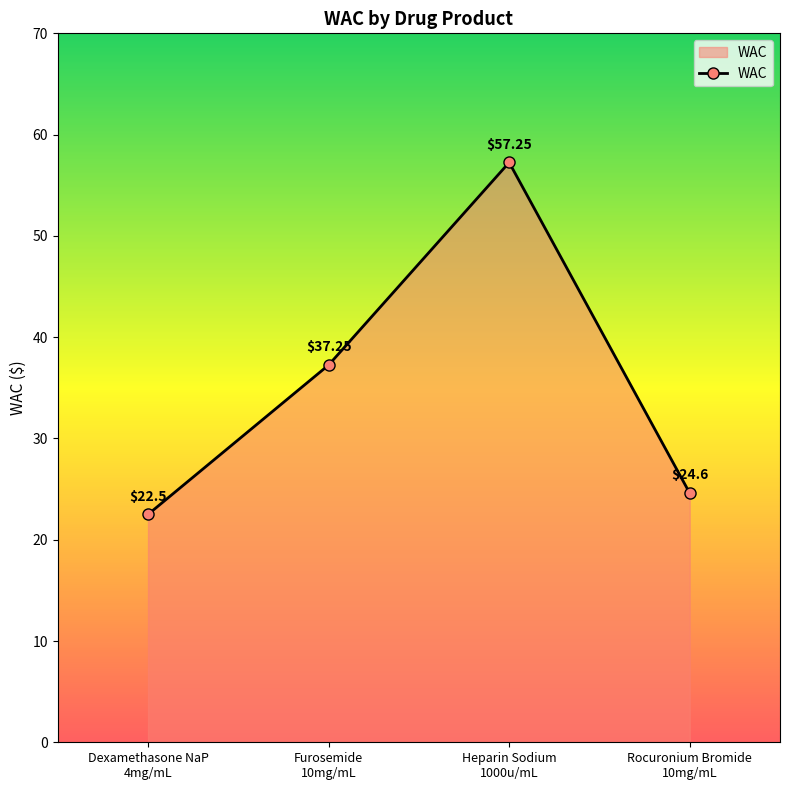

True or false: there are more than 1 points higher than both neighbors.

False